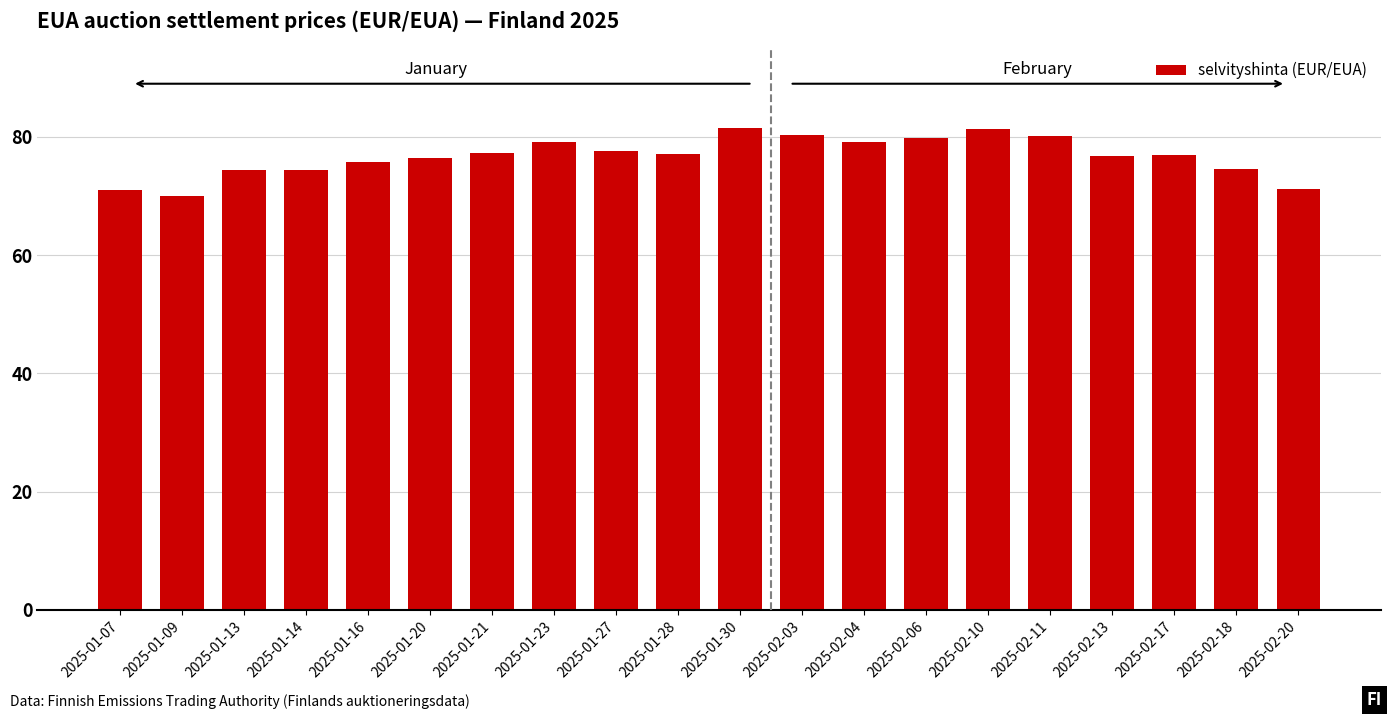

What is the change in value from 2025-01-14 to 2025-02-10?

+6.8